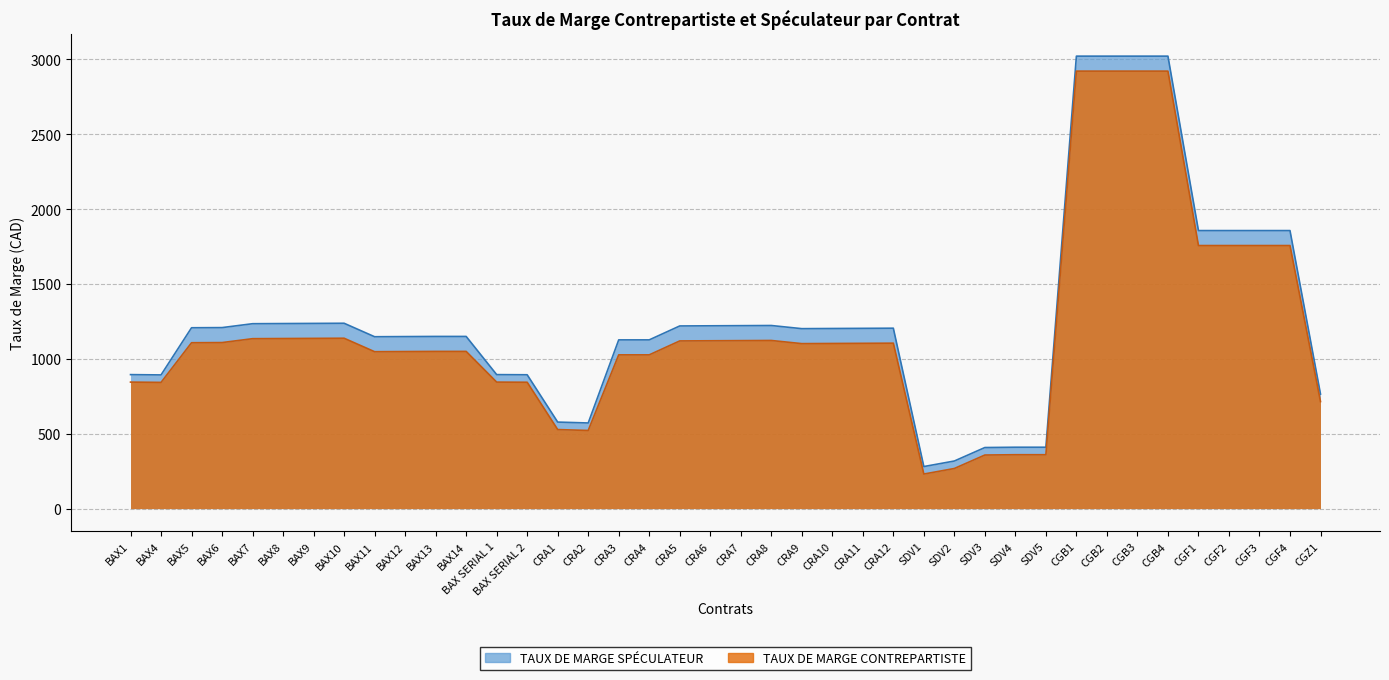

Rank the series at CGF2 from lowest to highest value.

TAUX DE MARGE CONTREPARTISTE, TAUX DE MARGE SPÉCULATEUR